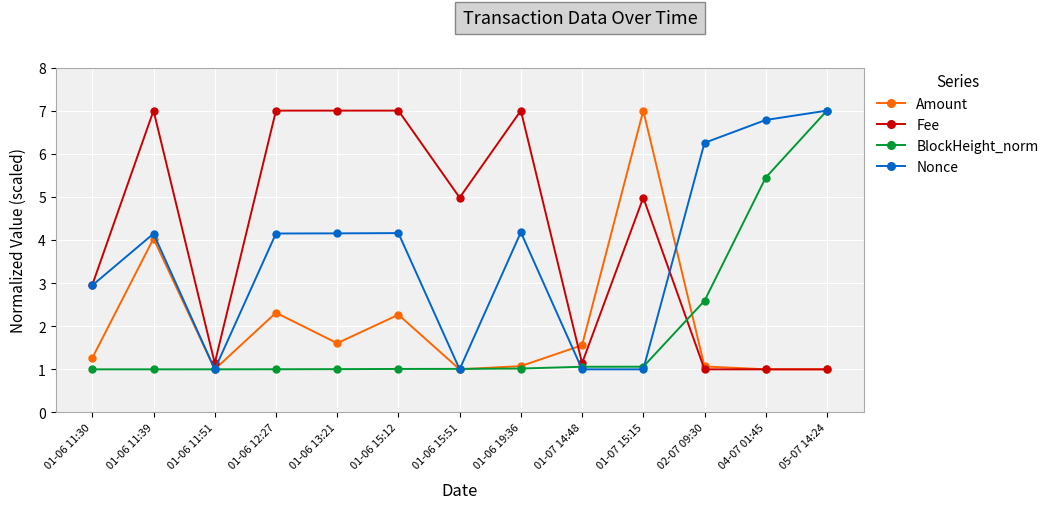

At 01-06 12:27, list the series in order from smallest to largest.

BlockHeight_norm, Amount, Nonce, Fee